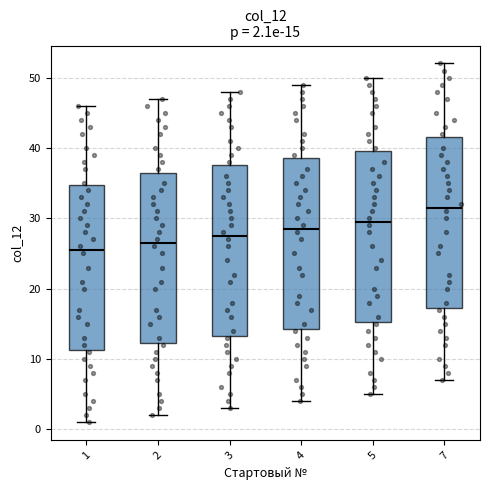

Which box has the highest median line?

7